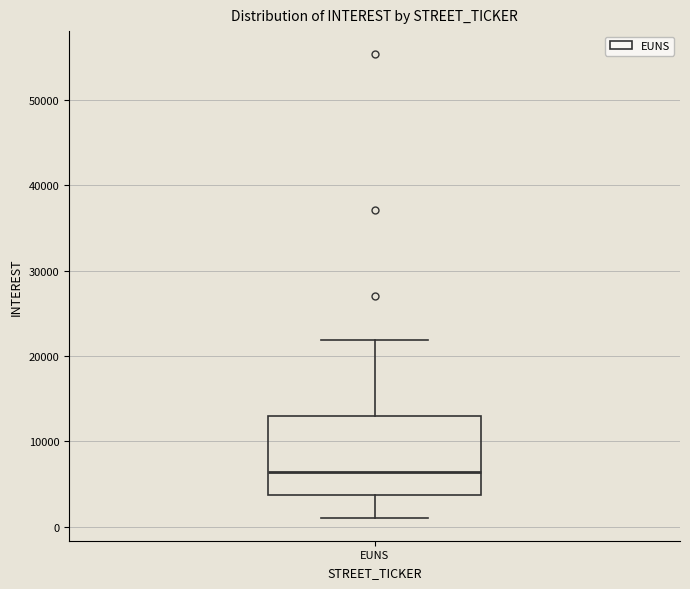

Transcribe this box plot: give where the median line is, the range the box spans, and where the two whiskers end, as read against the y-axis. The values are not printed on the chart, so give them approximately, as read against the axis.

median 6000, box 4000 to 13000, whiskers 1000 to 22000